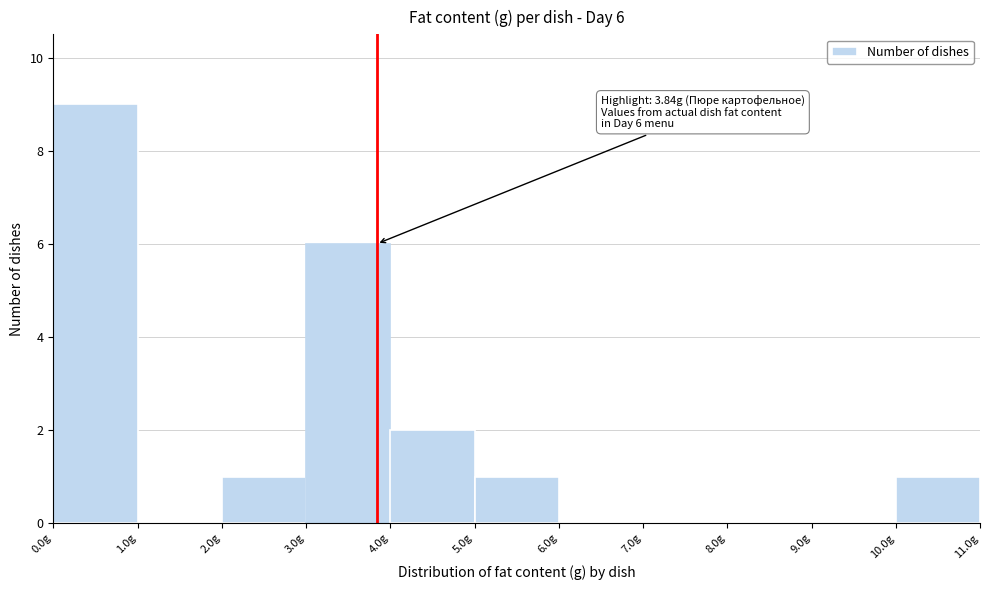

Which range on the x-axis has the tallest bar?

0 to 1